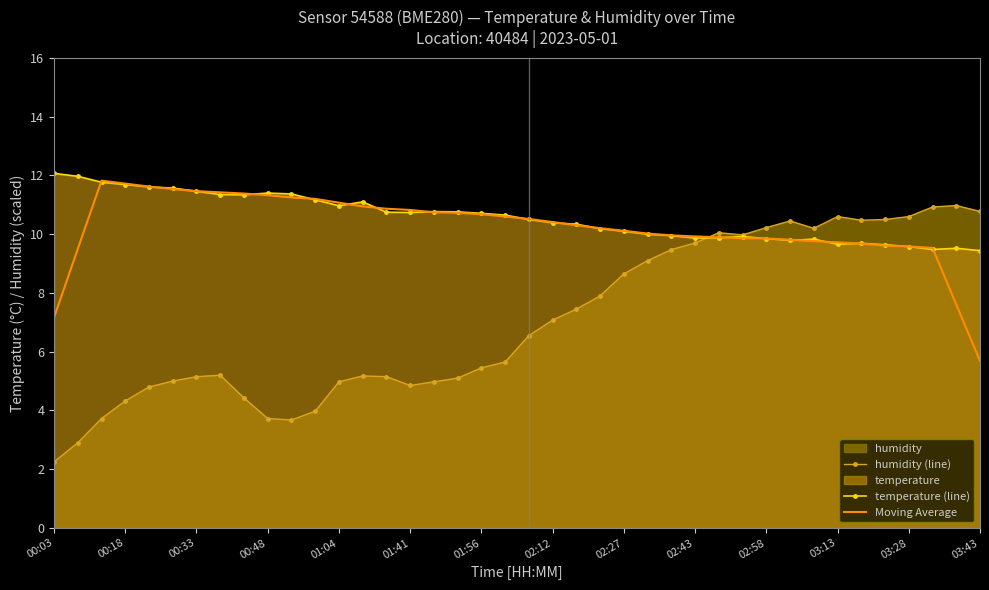

What is the difference between the highest and lowest values at 00:18?

7.4